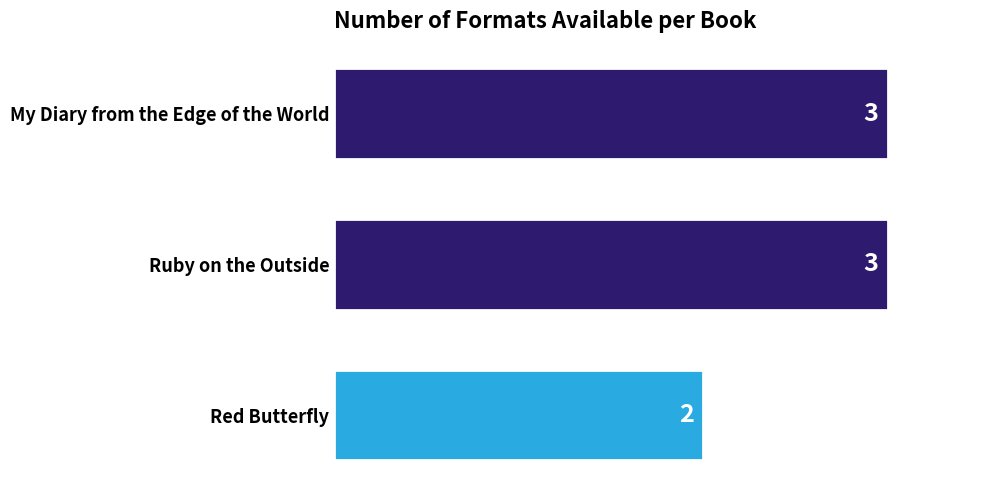

What position from the bottom is Ruby on the Outside?

2